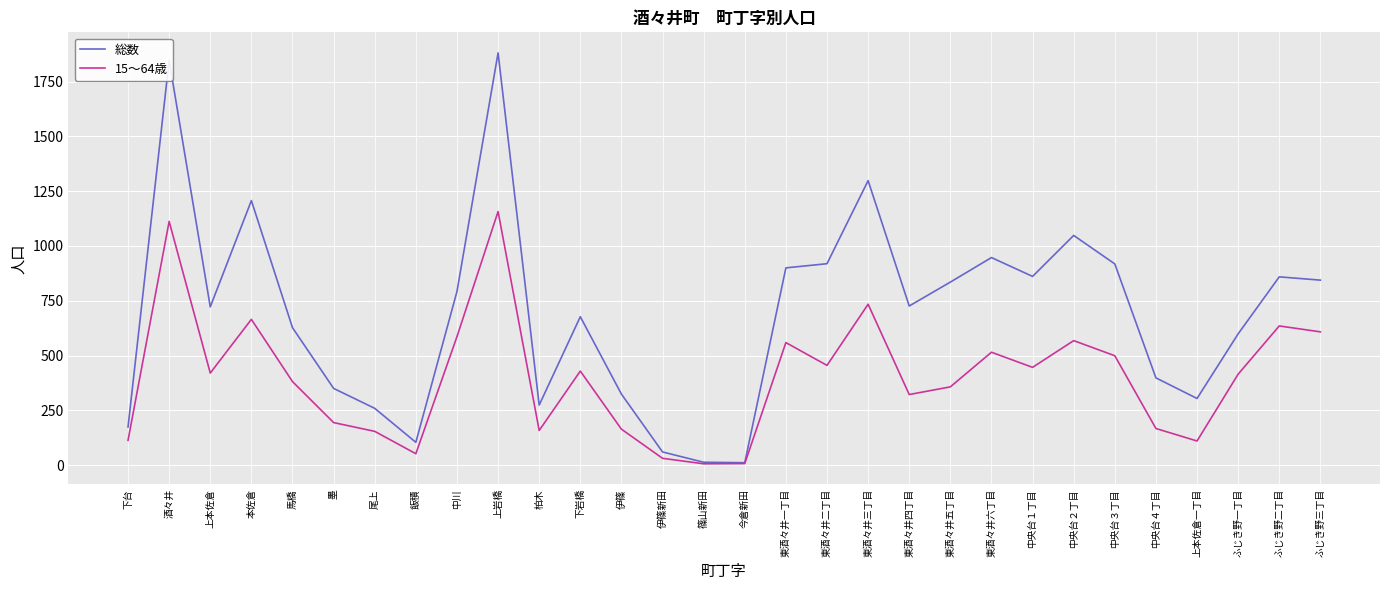

Does the chart have visible grid lines?

Yes